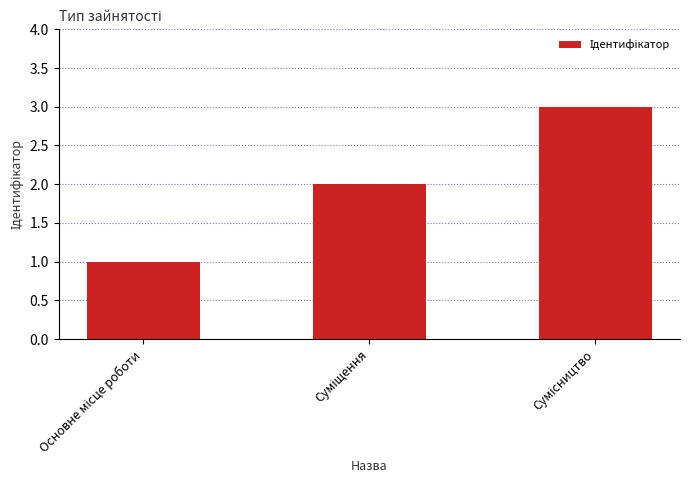

What is the maximum value shown in the chart?

3